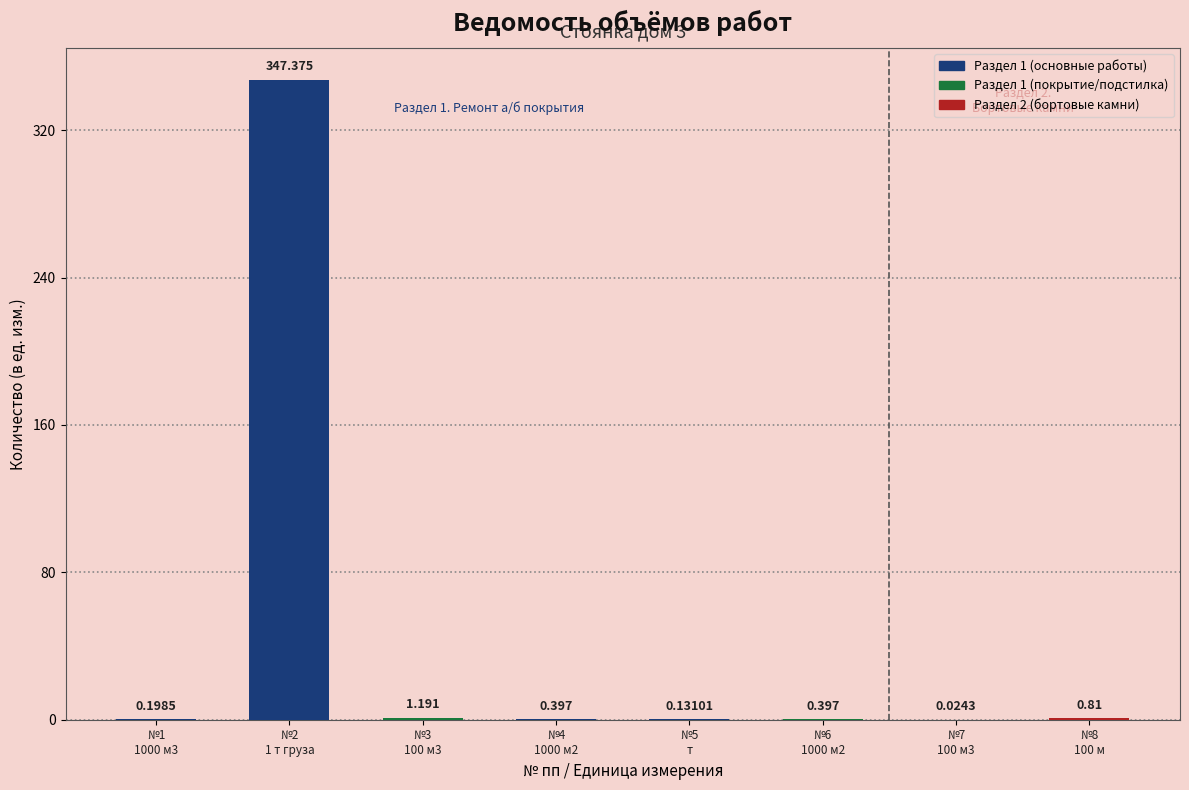

What is the approximate value at №4
1000 м2?

0.4